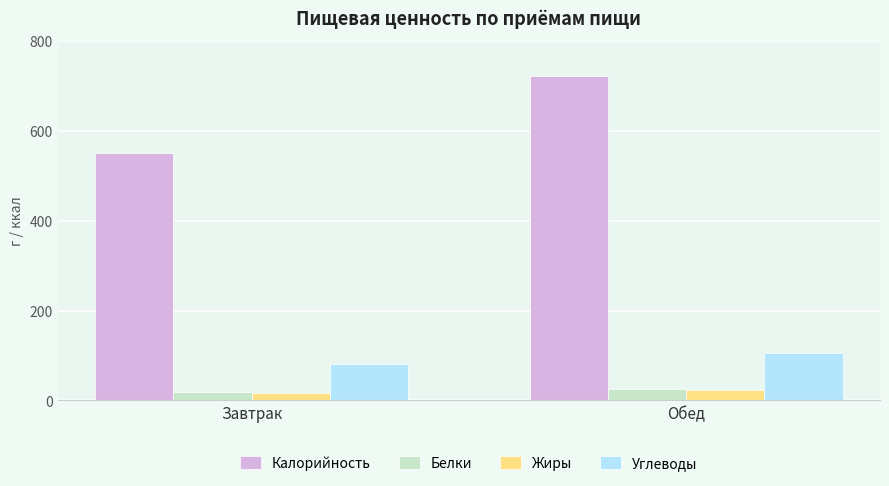

How many data points does each series have?

2